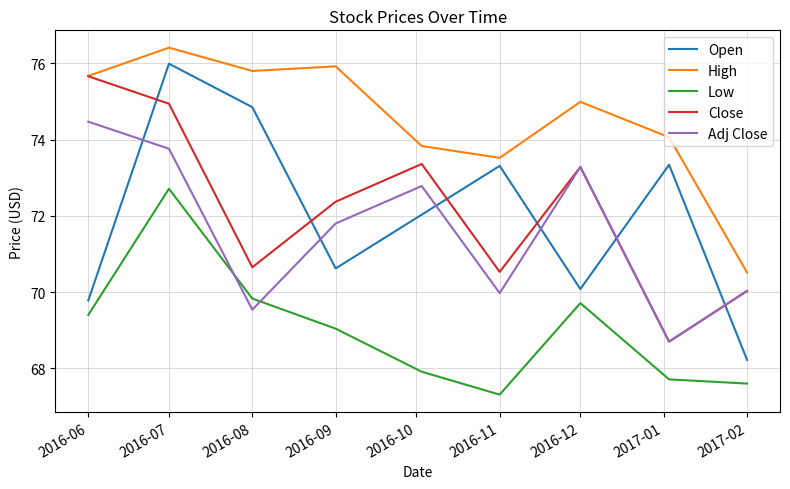

What is the minimum value shown in the chart?

67.3